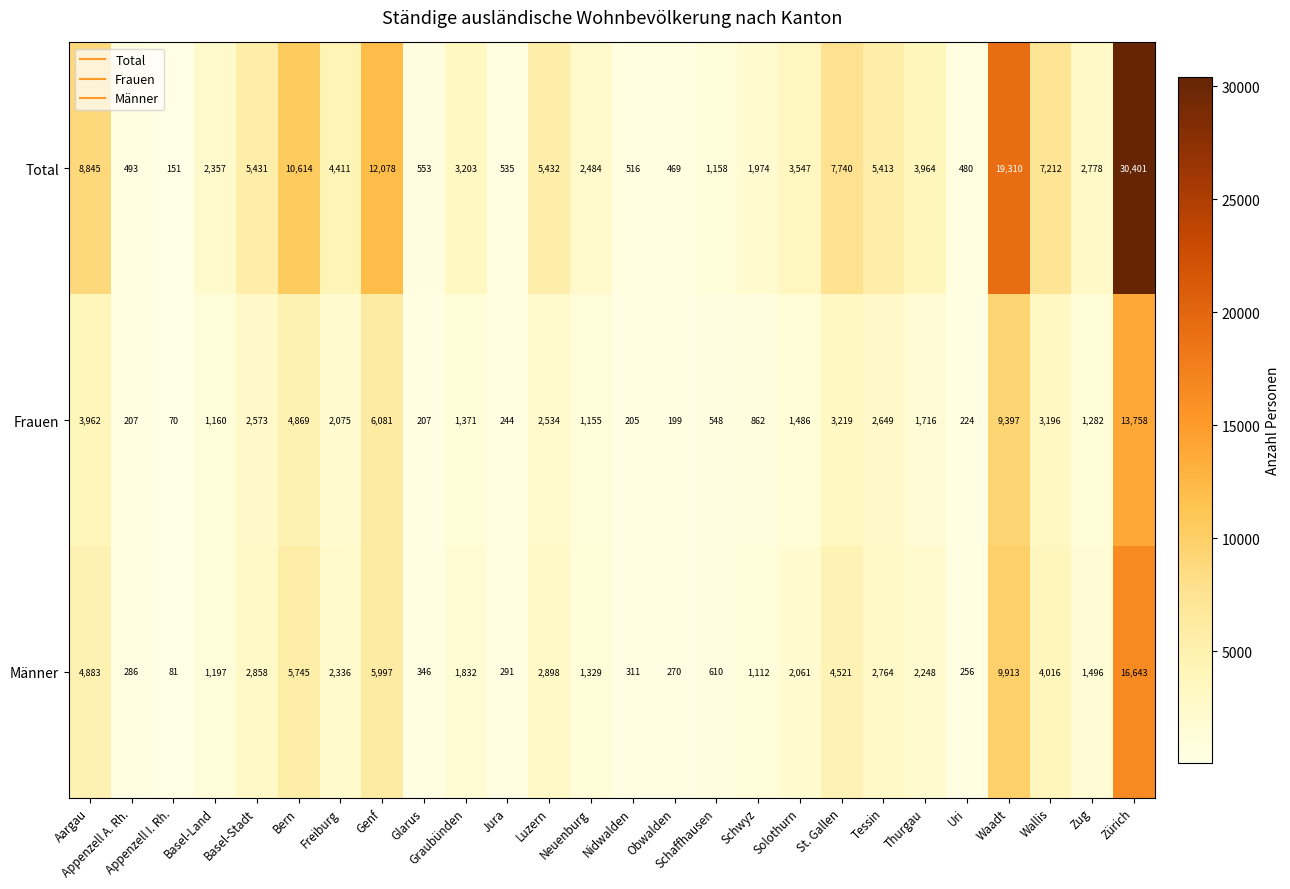

Which series has the widest spread of values?

Total